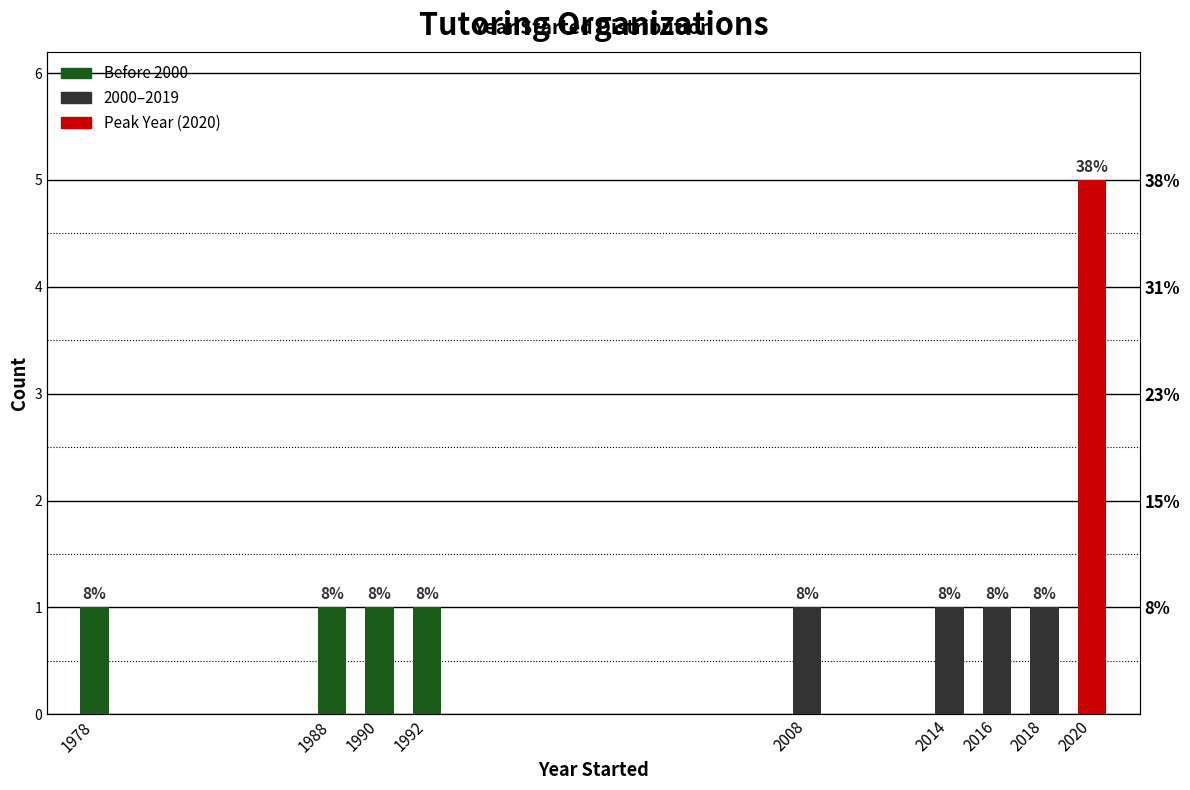

Are the bars grouped side by side (vs. stacked)?

No